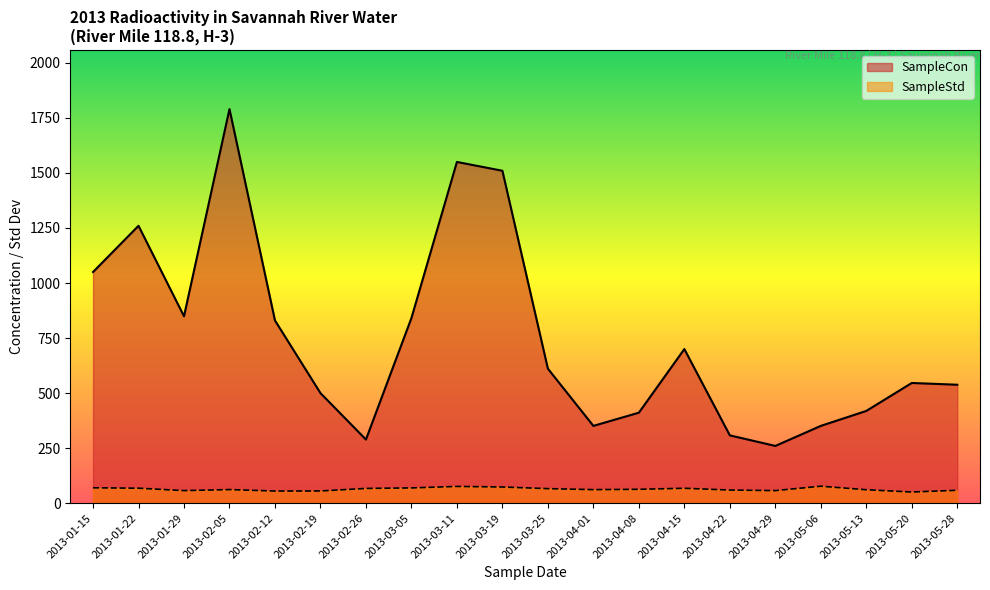

Reading left to right, transcribe all the data shown in this chart.

SampleCon: 1050.0	1260.0	849.0	1790.0	830.0	500.0	289.0	841.0	1550.0	1510.0	611.0	351.0	411.0	700.0	308.0	260.0	351.0	419.0	546.0	538.0
SampleStd: 69.9	68.0	57.1	61.8	55.1	55.4	67.0	69.3	76.1	73.5	66.0	61.5	63.0	67.7	59.6	57.1	77.1	61.0	50.7	58.5